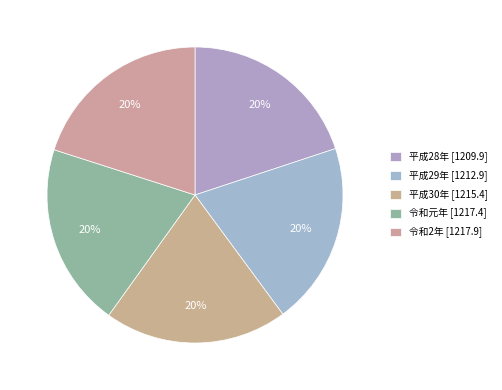

Is there a majority slice in this chart?

No